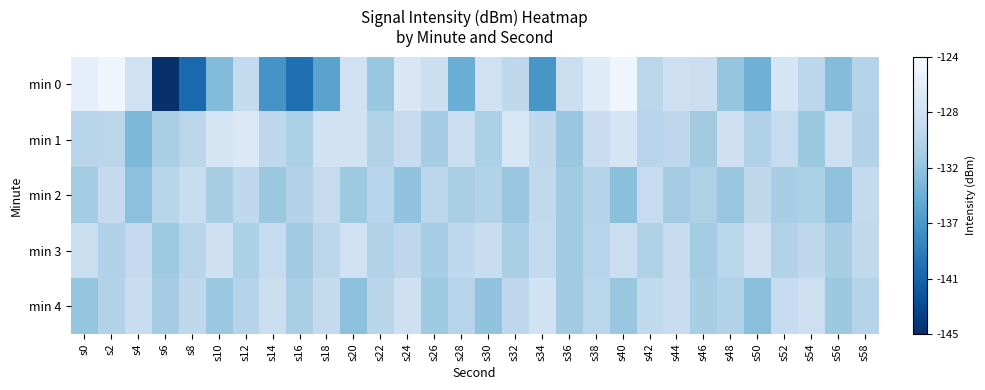

At which category does the chart reach its minimum across all series?

s6